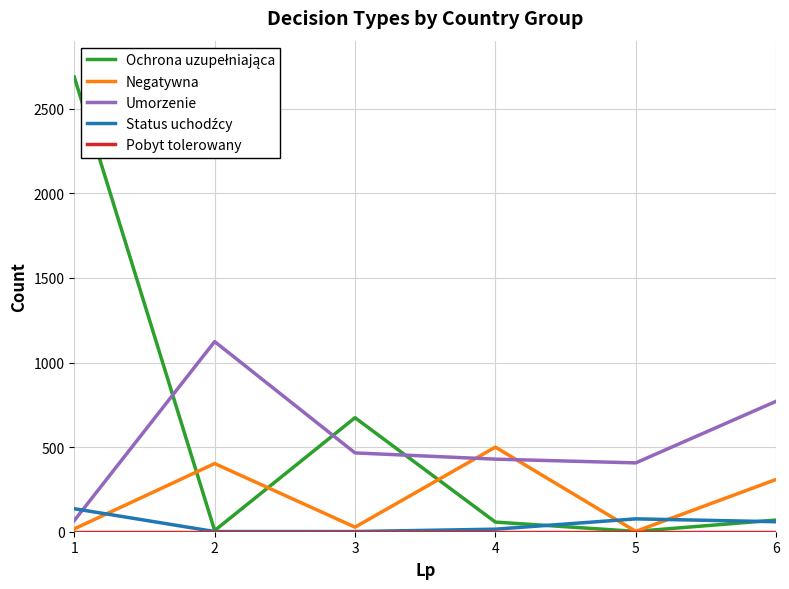

How many lines are shown in the chart?

5